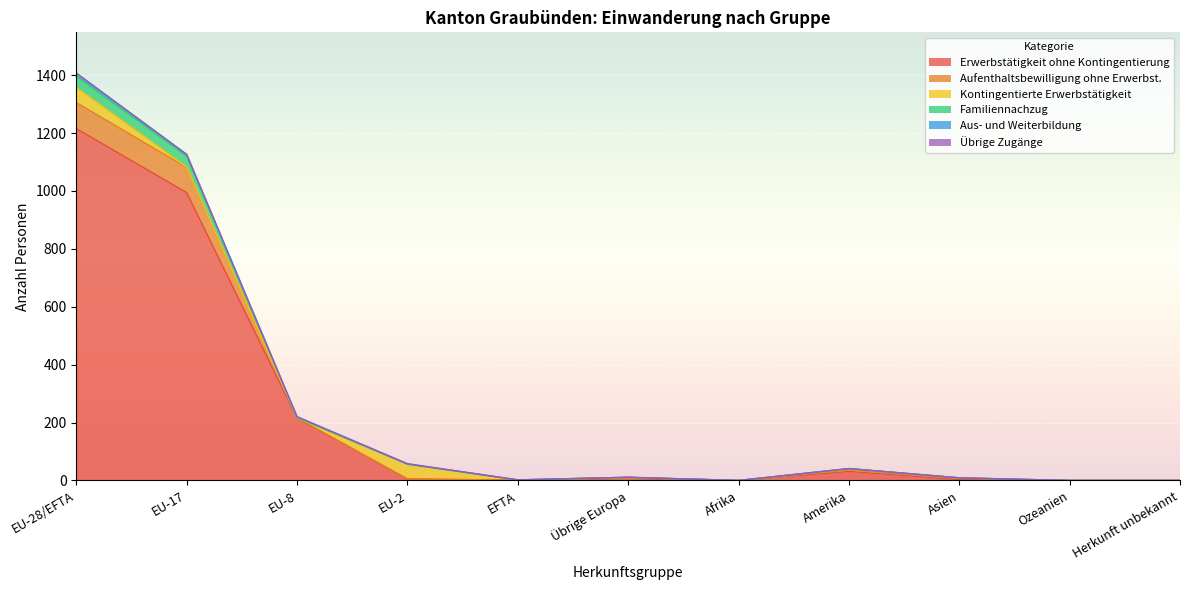

At which category is the sum across all series the highest?

EU-28/EFTA